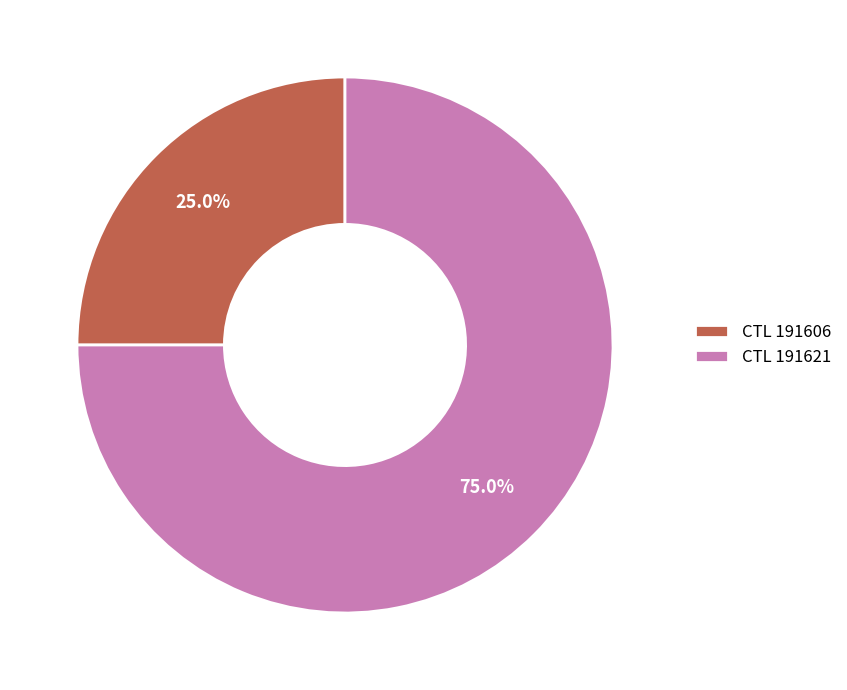

Does any single category account for the majority?

Yes